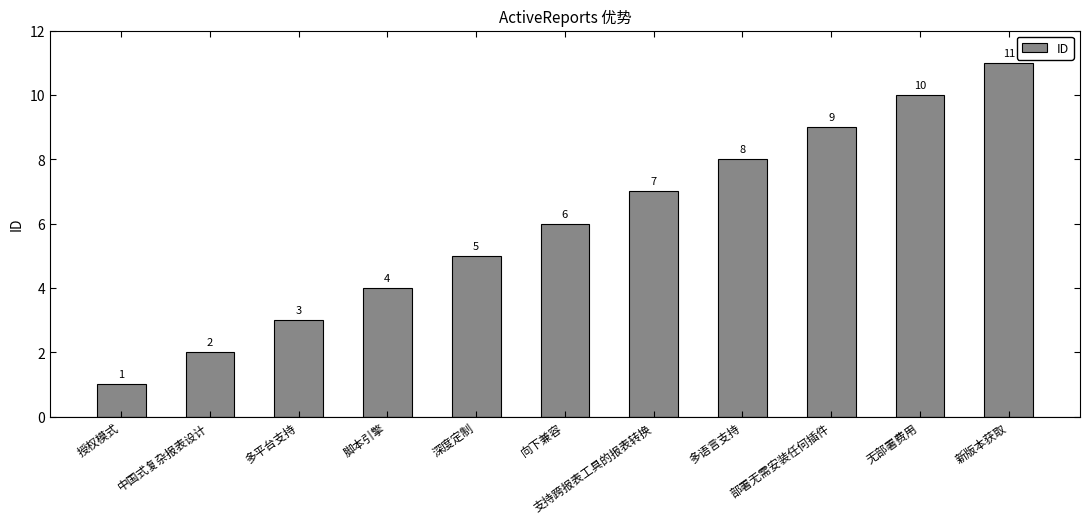

Rank the categories by value from highest to lowest.

新版本获取, 无部署费用, 部署无需安装任何插件, 多语言支持, 支持跨报表工具的报表转换, 向下兼容, 深度定制, 脚本引擎, 多平台支持, 中国式复杂报表设计, 授权模式